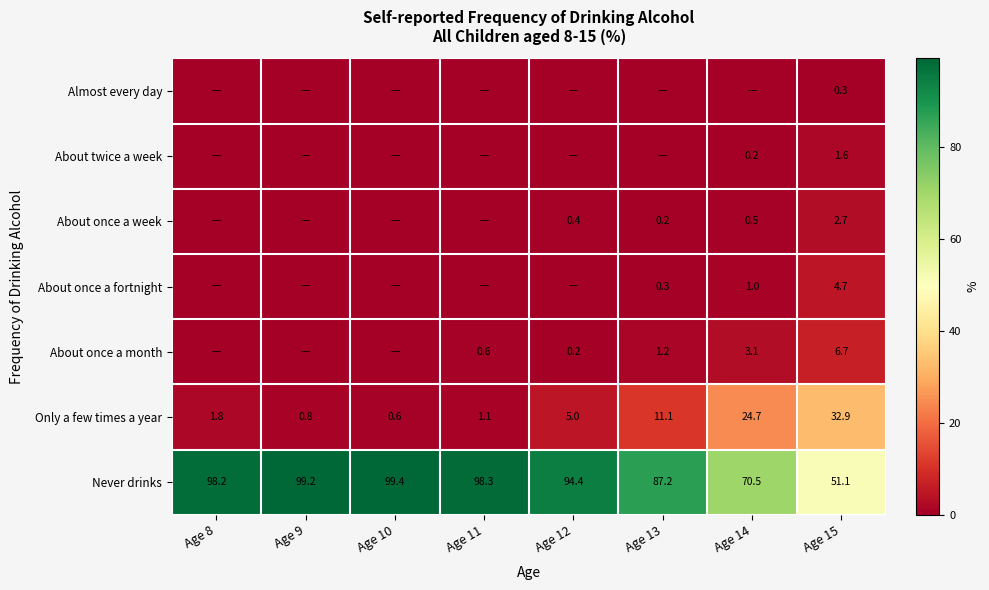

At which label is Only a few times a year closest to 16?

Age 13